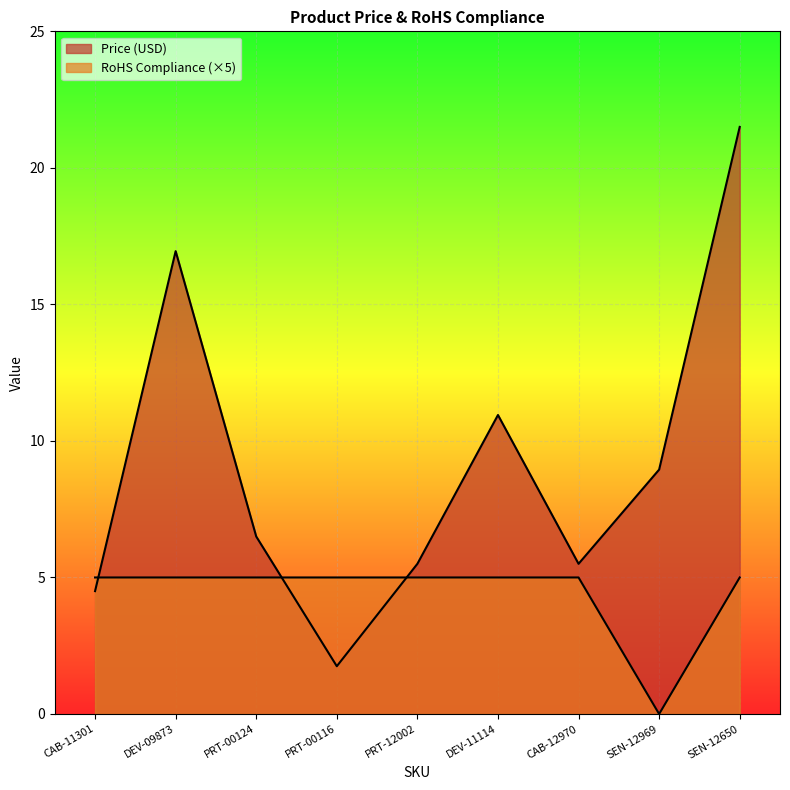

Reading left to right, transcribe all the data shown in this chart.

Price (USD): CAB-11301=4.5	DEV-09873=16.9	PRT-00124=6.5	PRT-00116=1.8	PRT-12002=5.5	DEV-11114=10.9	CAB-12970=5.5	SEN-12969=8.9	SEN-12650=21.5
RoHS Compliance: CAB-11301=5.0	DEV-09873=5.0	PRT-00124=5.0	PRT-00116=5.0	PRT-12002=5.0	DEV-11114=5.0	CAB-12970=5.0	SEN-12969=0.0	SEN-12650=5.0